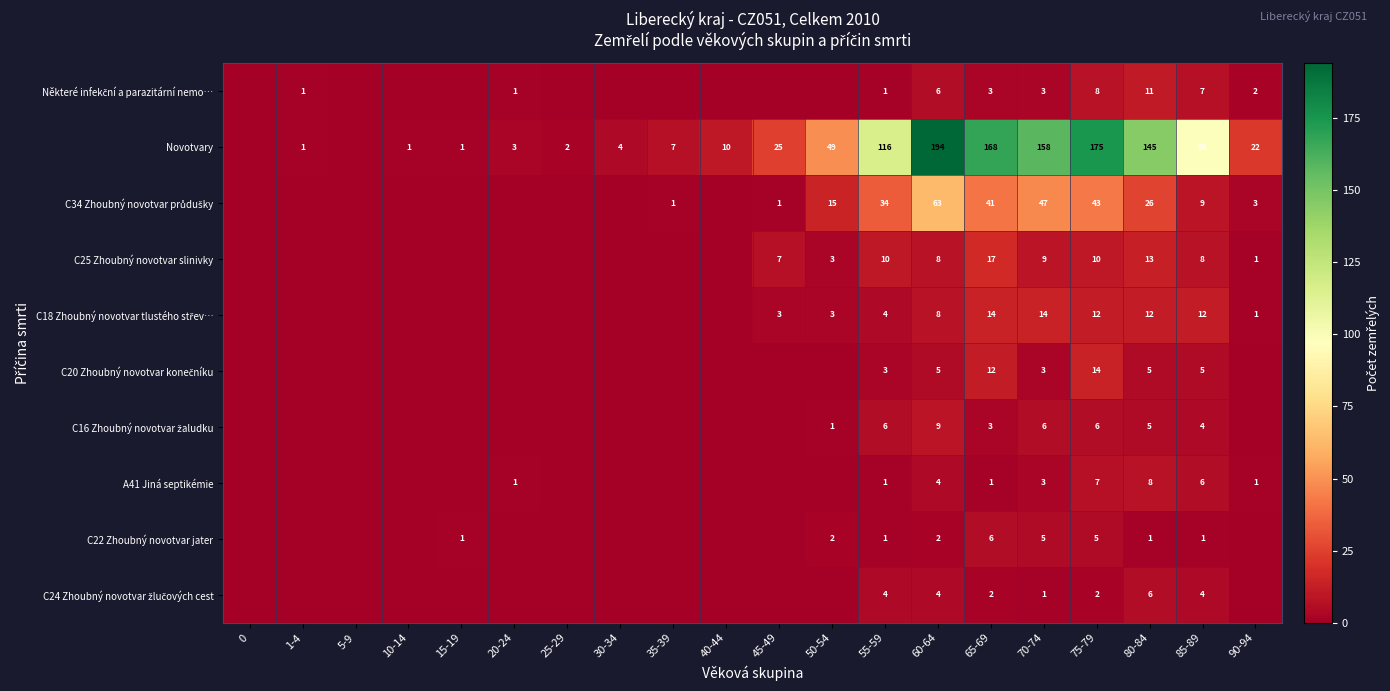

The value of A41 Jiná septikémie at 65-69 is 0. True or false?

False